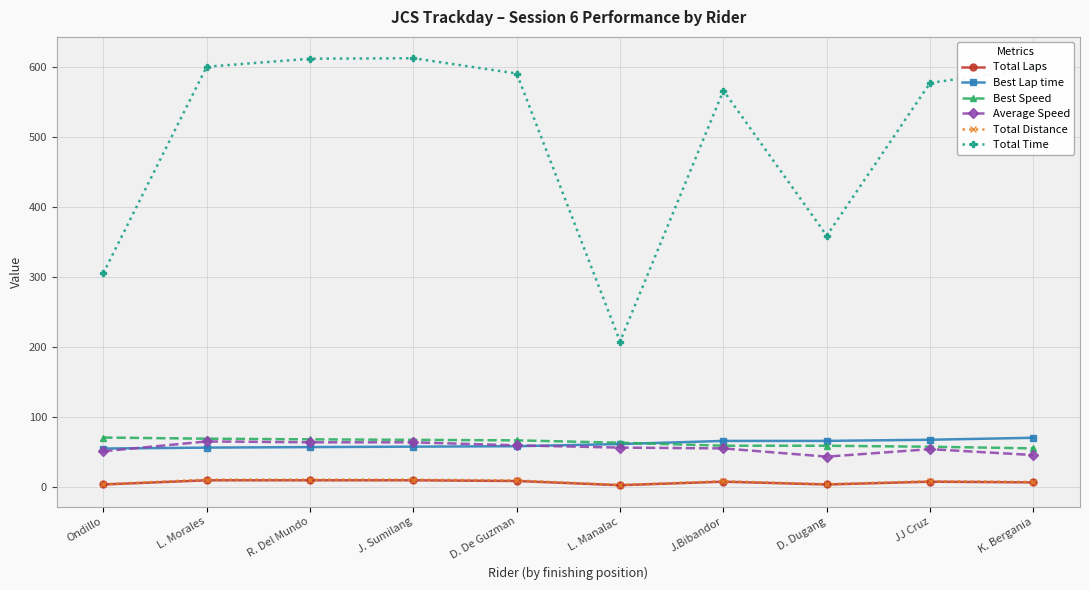

What is the label of the 1st point from the left?

Ondillo